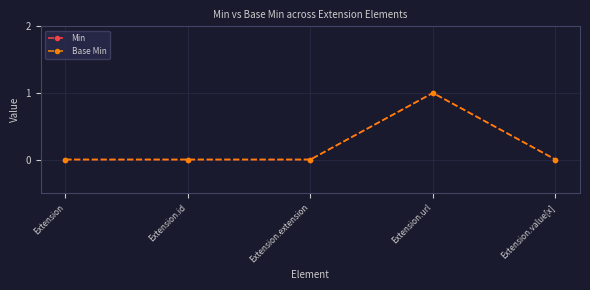

Does the chart have visible grid lines?

Yes